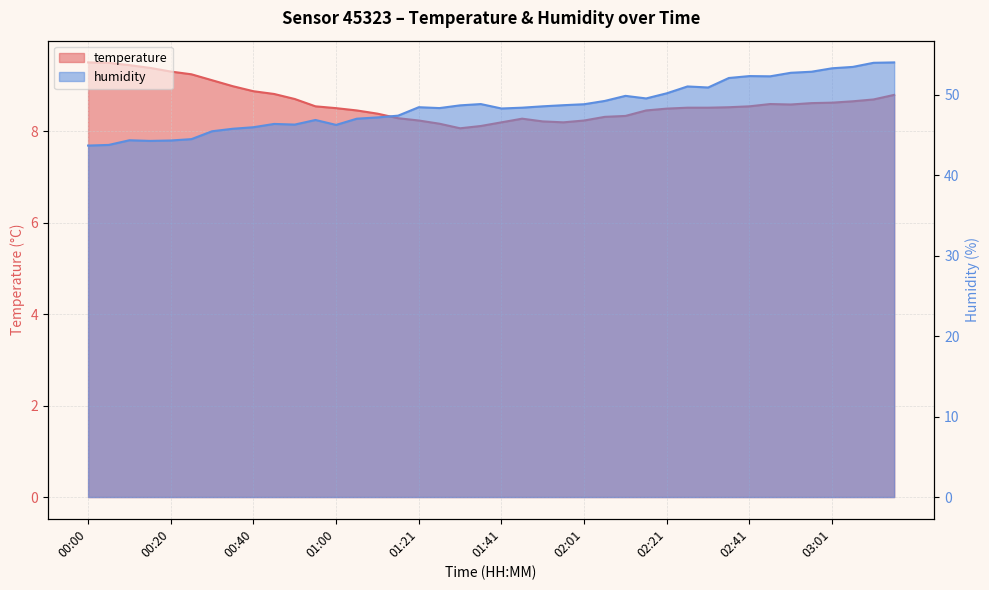

Reading left to right, extract all data points from this chart.

temperature: 9.5	9.5	9.4	9.4	9.3	9.2	9.1	9.0	8.9	8.8	8.7	8.5	8.5	8.4	8.4	8.3	8.2	8.2	8.1	8.1	8.2	8.3	8.2	8.2	8.2	8.3	8.3	8.4	8.5	8.5	8.5	8.5	8.5	8.6	8.6	8.6	8.6	8.7	8.7	8.8
humidity: 43.7	43.8	44.4	44.3	44.3	44.5	45.5	45.8	46.0	46.4	46.3	46.9	46.3	47.0	47.2	47.4	48.5	48.4	48.7	48.9	48.3	48.4	48.6	48.7	48.8	49.2	49.9	49.6	50.2	51.0	50.9	52.1	52.3	52.3	52.8	52.9	53.3	53.5	54.0	54.0